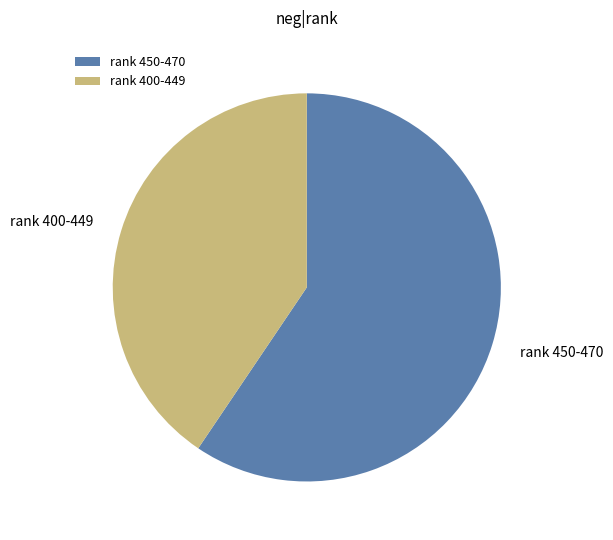

Between rank 450-470 and rank 400-449, which is larger?

rank 450-470